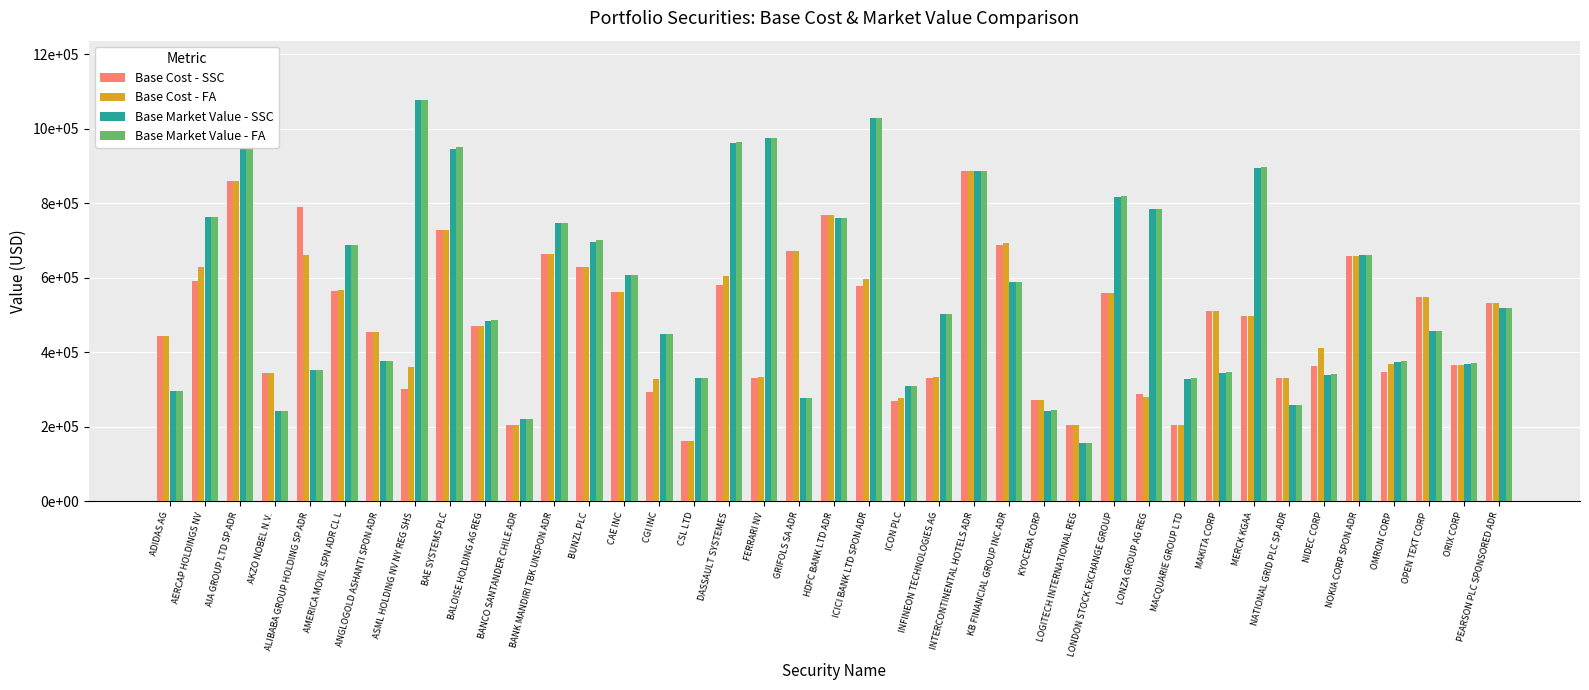

The value of Base Cost - SSC at NATIONAL GRID PLC SP ADR is 126204.2. True or false?

False